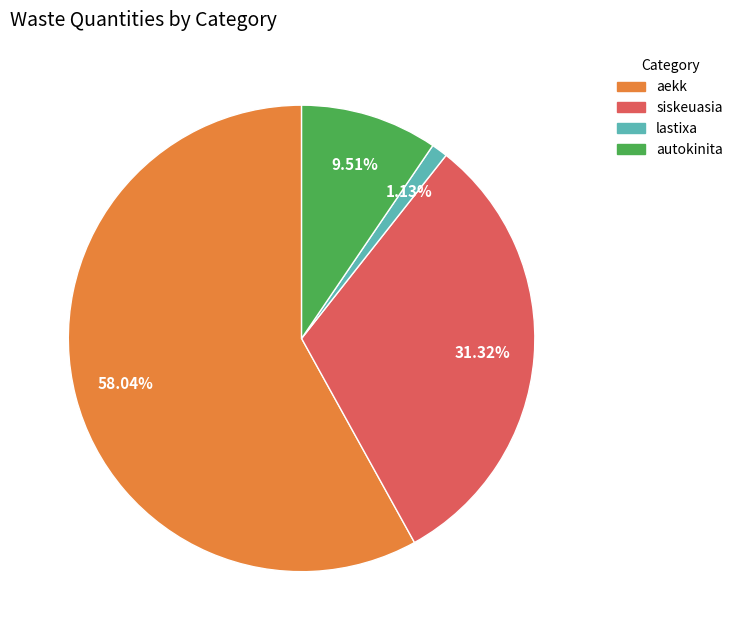

Is there any slice that represents more than half of the pie?

Yes